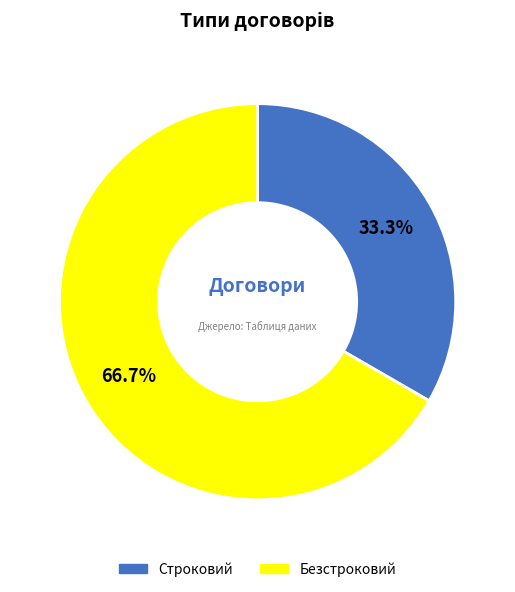

How many slices are in this pie chart?

2